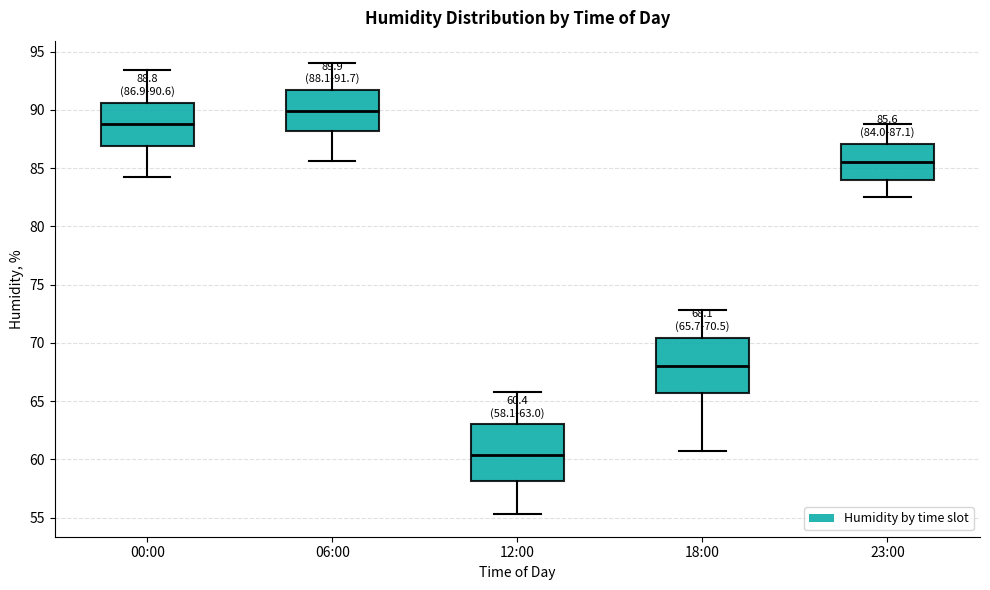

Which box has the highest median line?

06:00